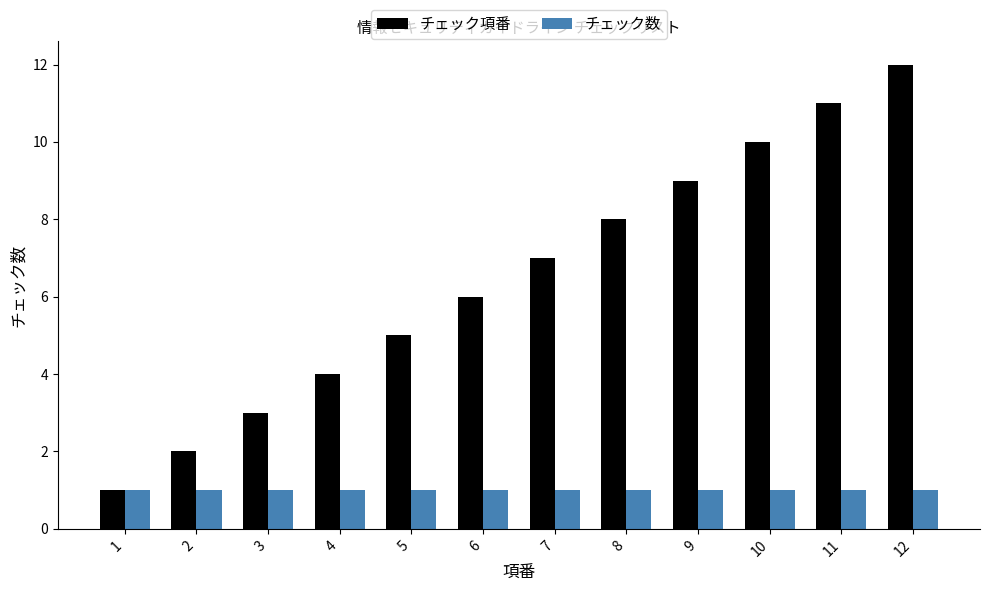

Rank the series by their average value, from lowest to highest.

チェック数, チェック項番